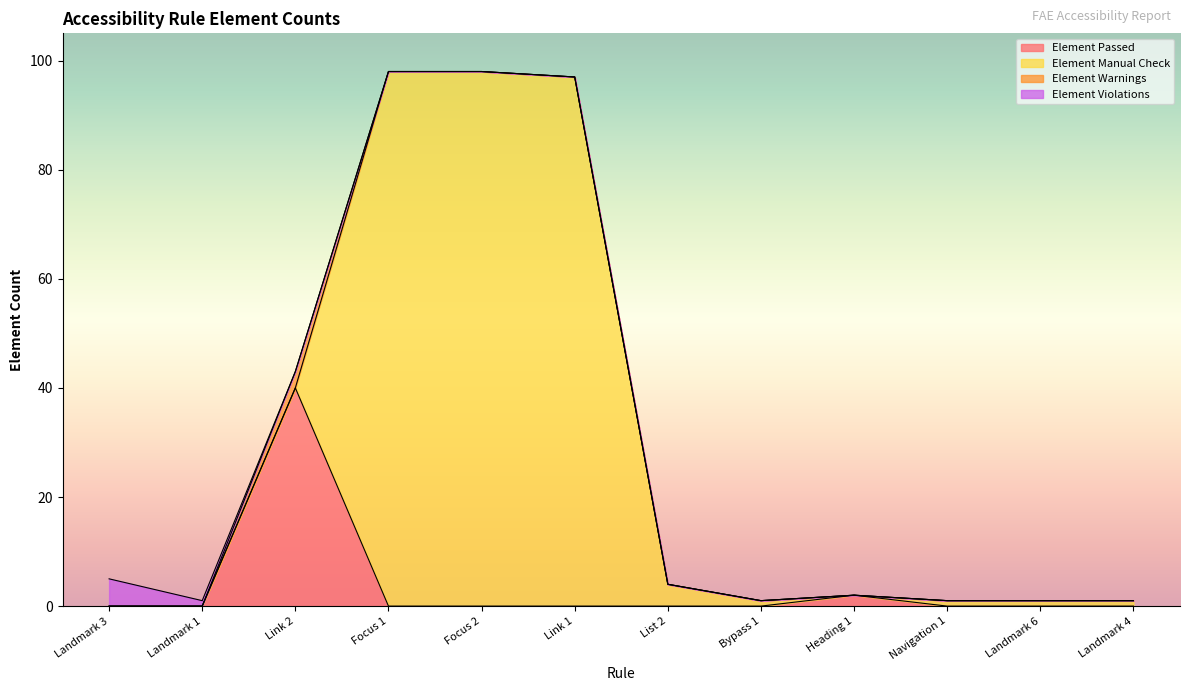

What is the sum of all Element Manual Check values?

301